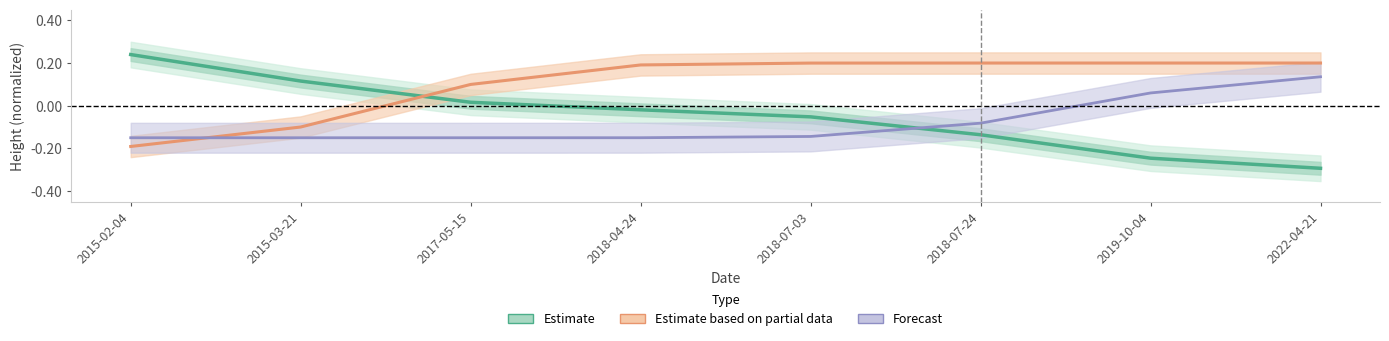

True or false: Estimate based on partial data has more than 0 points higher than both neighbors.

False